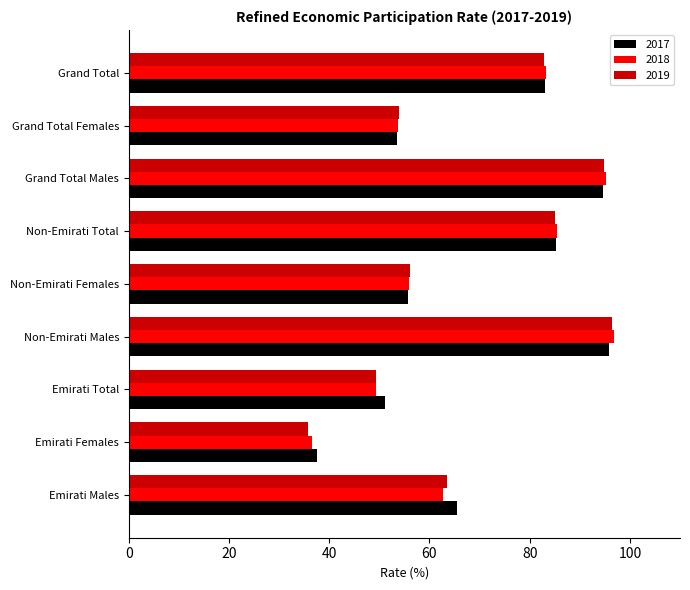

Is it true that 2018 equals 84.3 at Emirati Males?

False